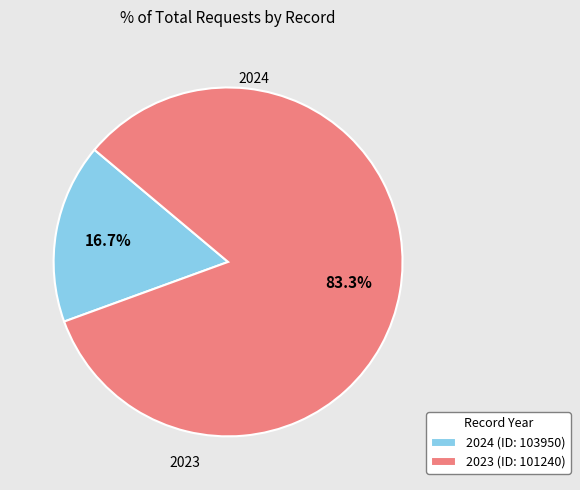

To the nearest percent, what is the combined percentage of 2024 (ID: 103950) and 2023 (ID: 101240)?

100%